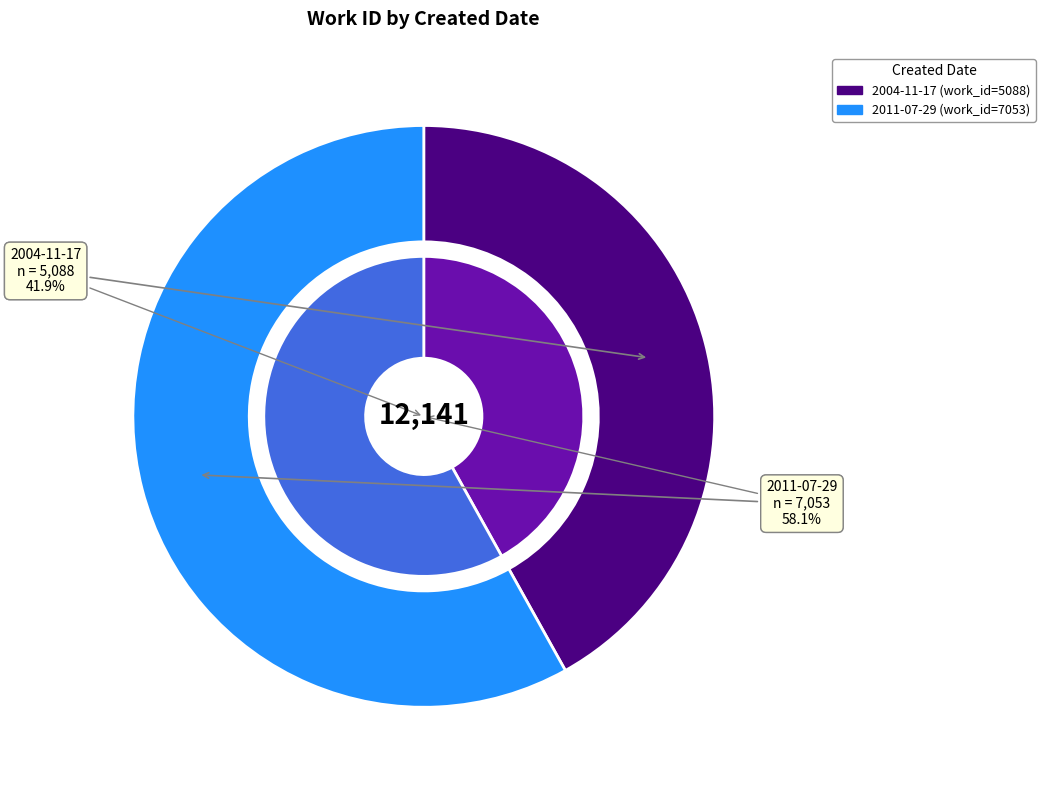

True or false: 2004-11-17 accounts for 52% of the total.

False